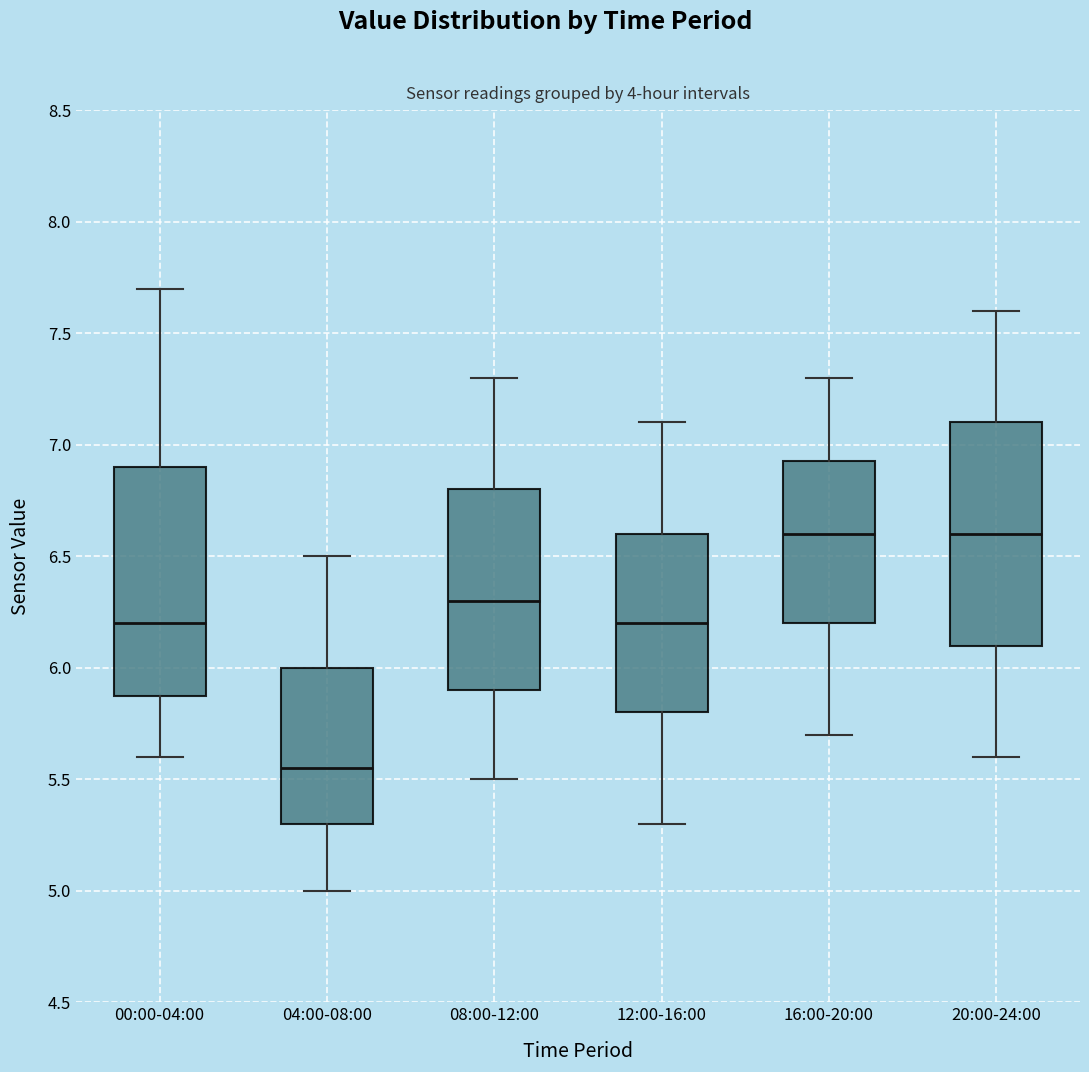

Reading left to right, transcribe this box plot: for each box, give where its median line is, the range the box spans, and where its two whiskers end, as read against the y-axis. The values are not printed on the chart, so give them approximately, as read against the axis.

00:00-04:00: median 6.20, box 5.90 to 6.90, whiskers 5.60 to 7.70
04:00-08:00: median 5.55, box 5.30 to 6.00, whiskers 5.00 to 6.50
08:00-12:00: median 6.30, box 5.90 to 6.80, whiskers 5.50 to 7.30
12:00-16:00: median 6.20, box 5.80 to 6.60, whiskers 5.30 to 7.10
16:00-20:00: median 6.60, box 6.20 to 6.95, whiskers 5.70 to 7.30
20:00-24:00: median 6.60, box 6.10 to 7.10, whiskers 5.60 to 7.60